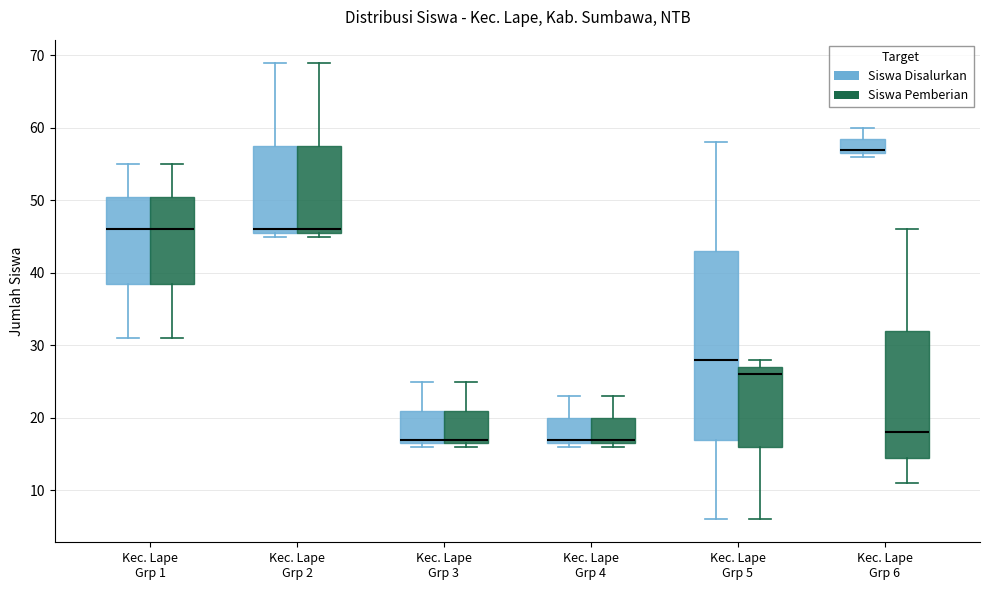

Where is the upper edge of the box for Kec. Lape Grp 4 (Siswa Disalurkan) on the y-axis? The values are not printed on the chart, so give them approximately, as read against the axis.

20